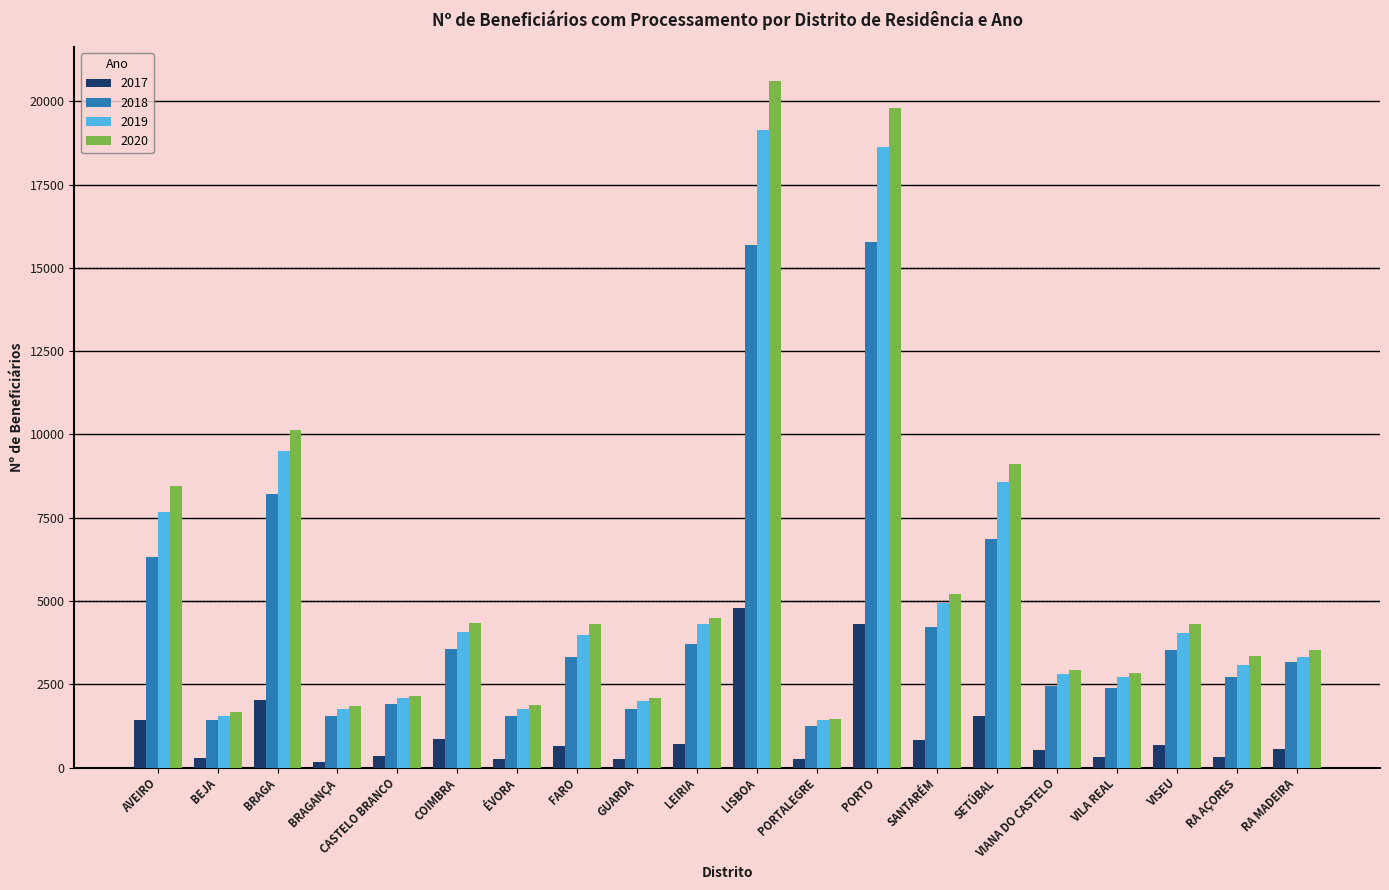

Is it true that 2020 equals 2085 at GUARDA?

True